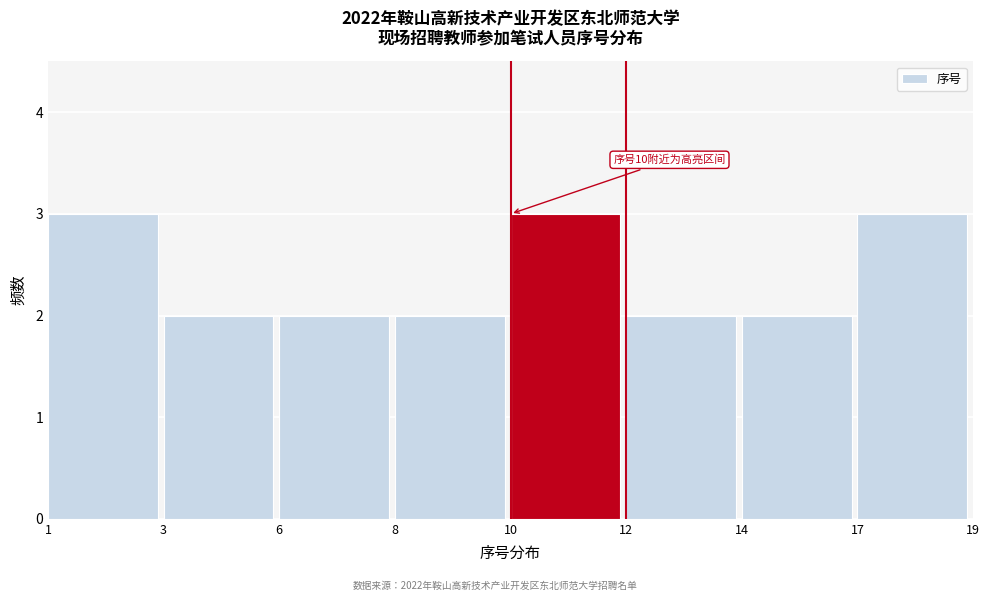

Reading right to left, list all the values displayed in this chart.

3	2	2	3	2	2	2	3